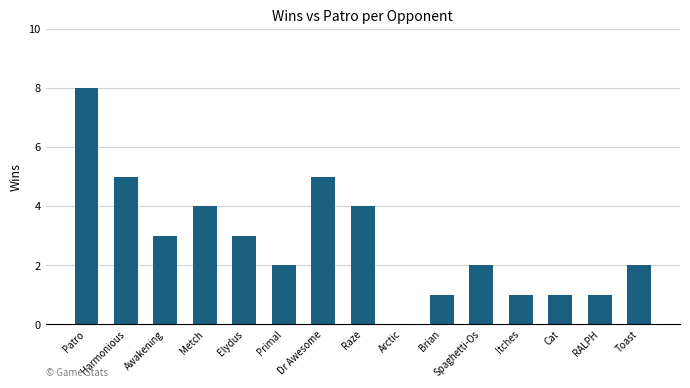

Where does the data first go above 2?

Patro